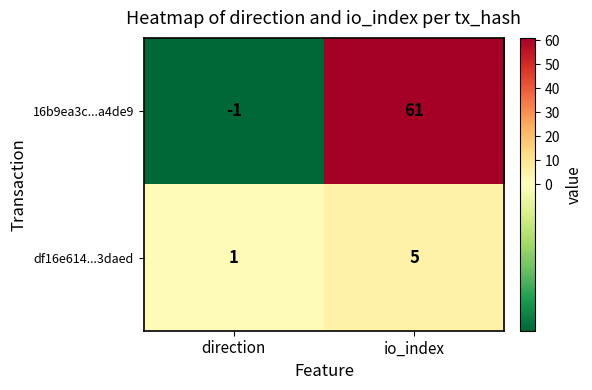

Which series has the widest spread of values?

16b9ea3c...a4de9